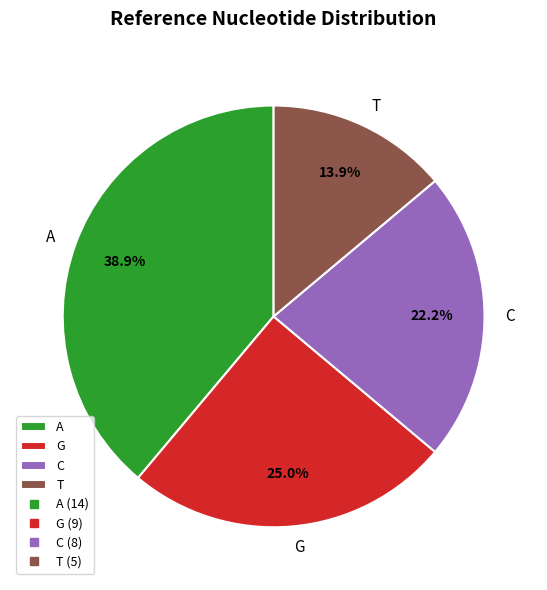

What percentage is NOT represented by C?

77.8%